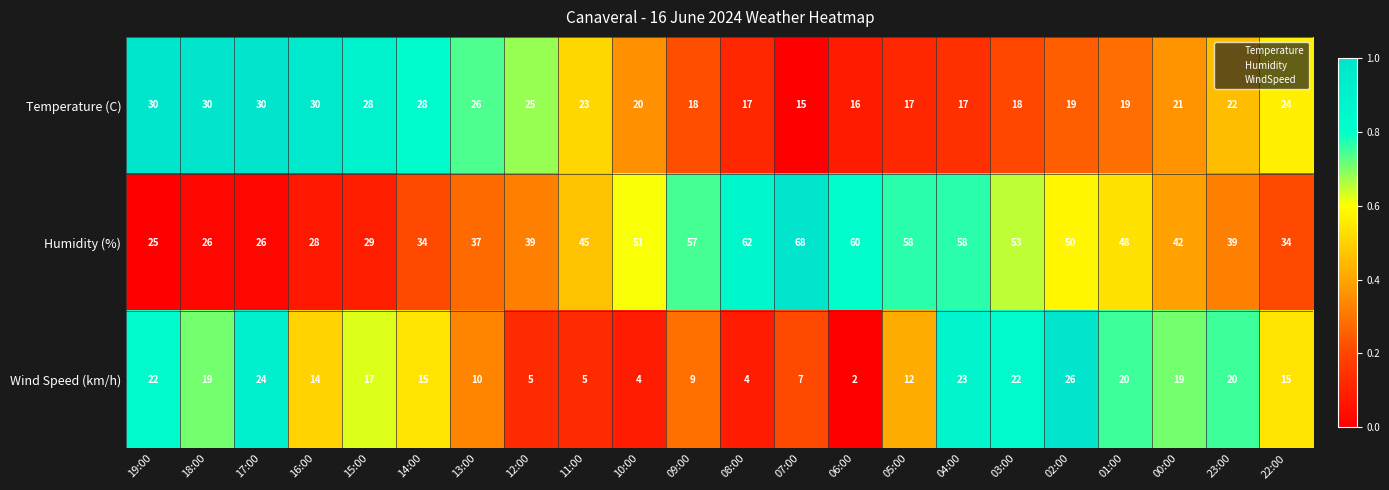

Is it true that Wind Speed (km/h) equals 22 at 19:00?

True